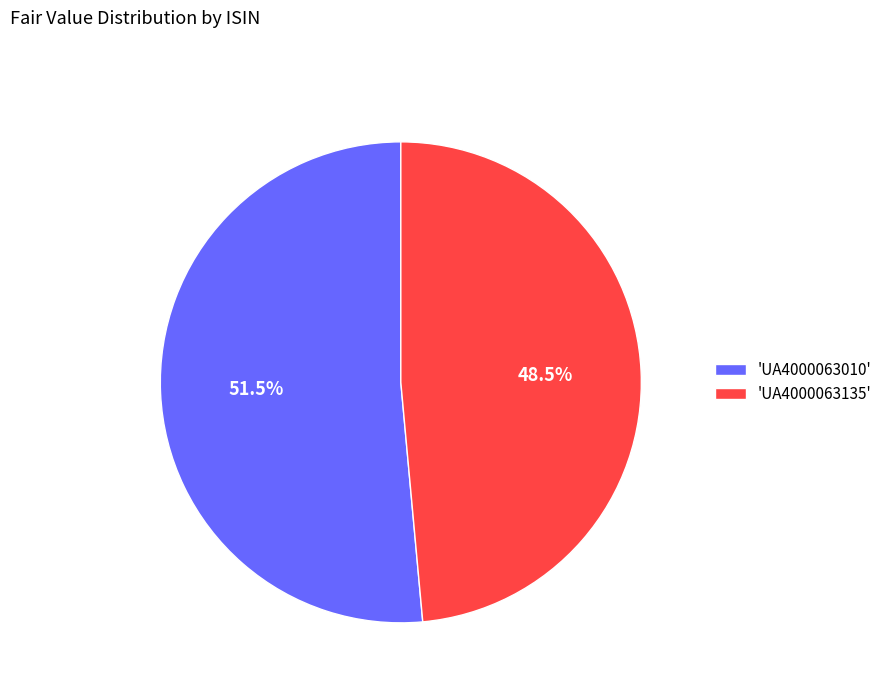

What is the ratio of the value at 'UA4000063135' to the value at 'UA4000063010'?

0.9